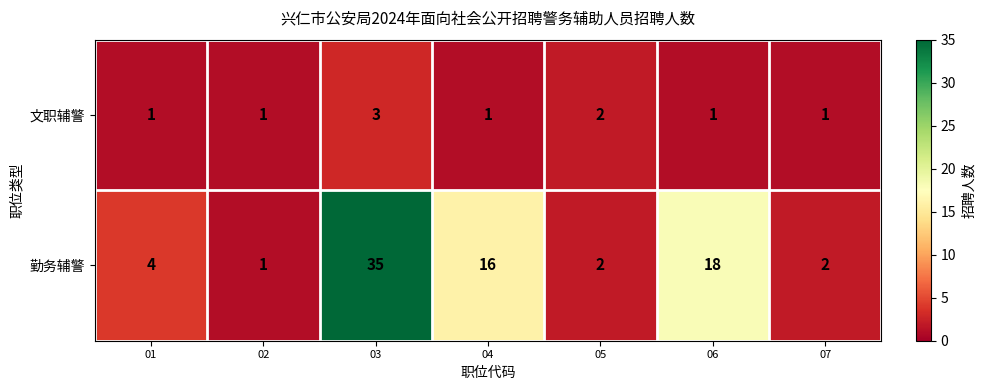

Is the value of 文职辅警 at 02 greater than the value of 勤务辅警 at 06?

No